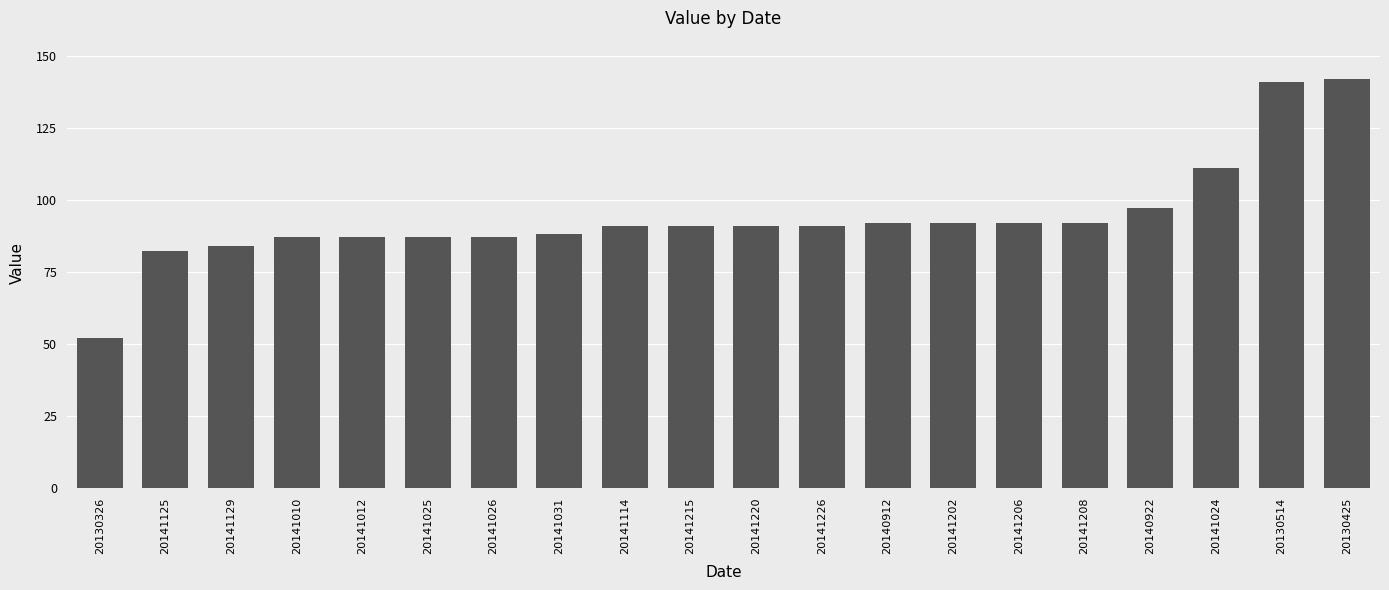

Which label corresponds to the smallest value in the chart?

20130326